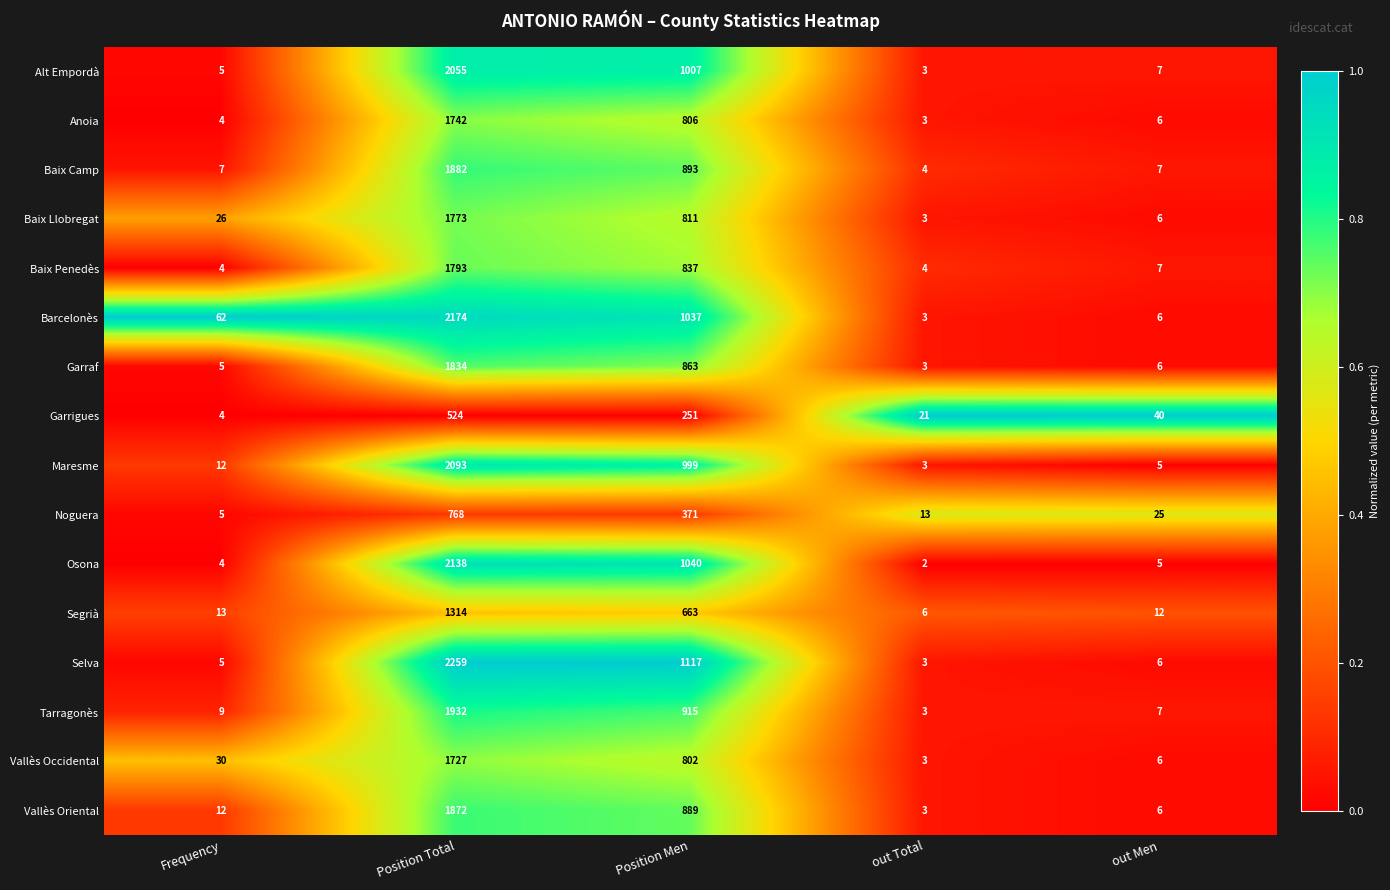

True or false: Barcelonès has a value of 88 at Frequency.

False